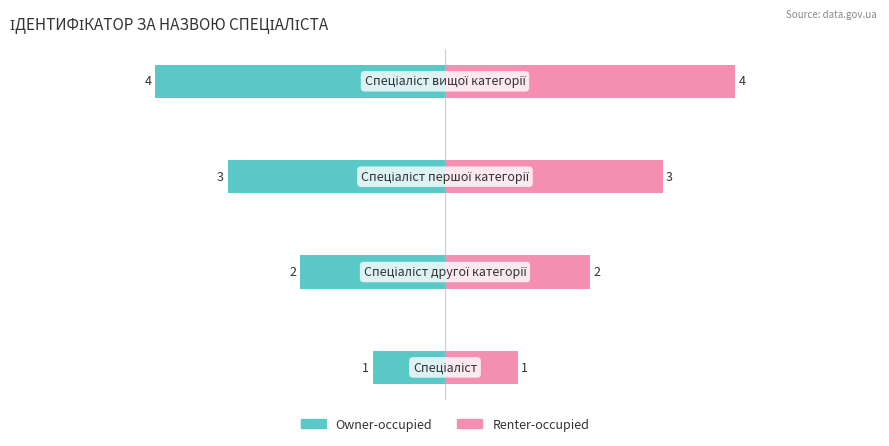

The value of Owner-occupied at −6 is -1. True or false?

False